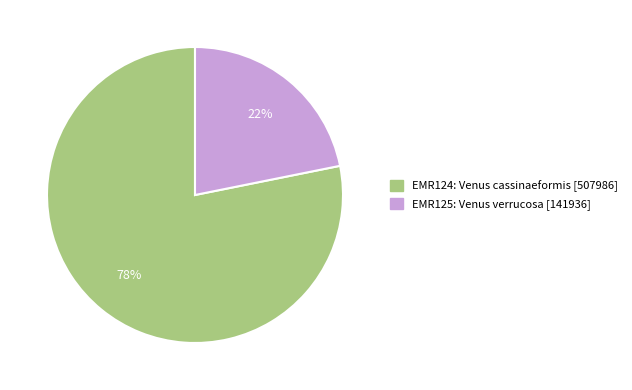

Rank the categories by value from lowest to highest.

EMR125, EMR124